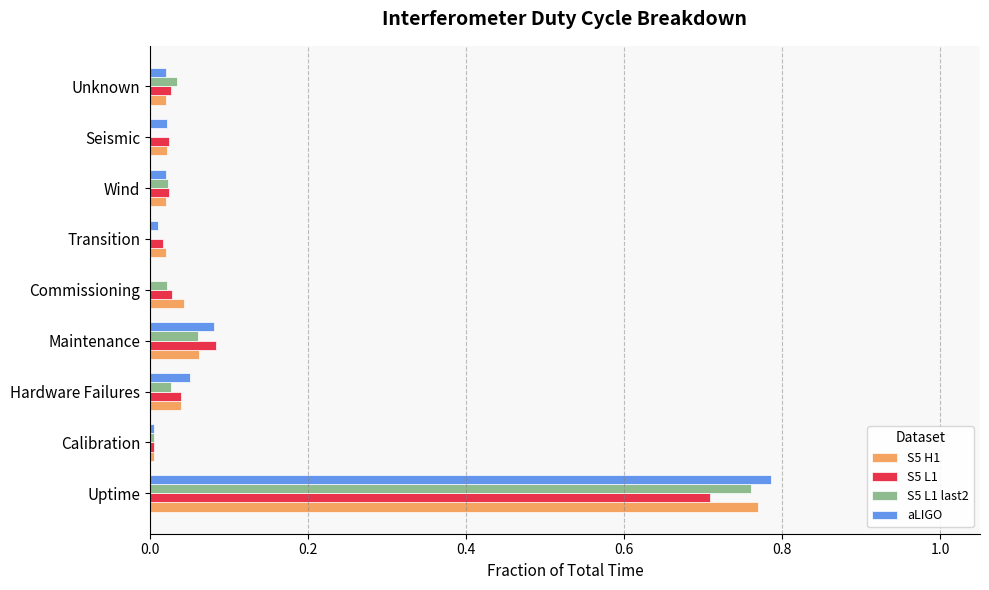

Is the value of aLIGO at Seismic greater than the value of S5 L1 at Maintenance?

No